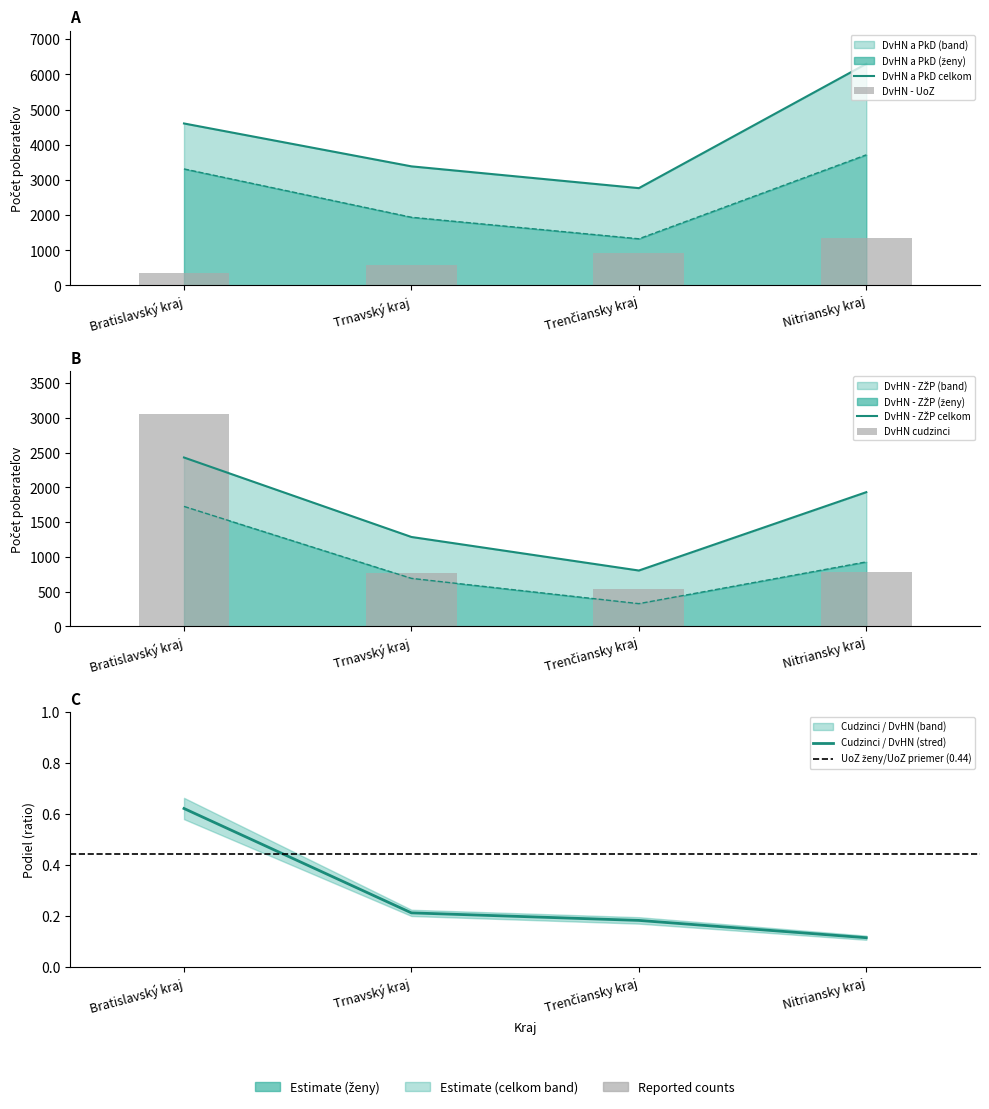

The value of DvHN - UoZ at Košický kraj is 195. True or false?

False